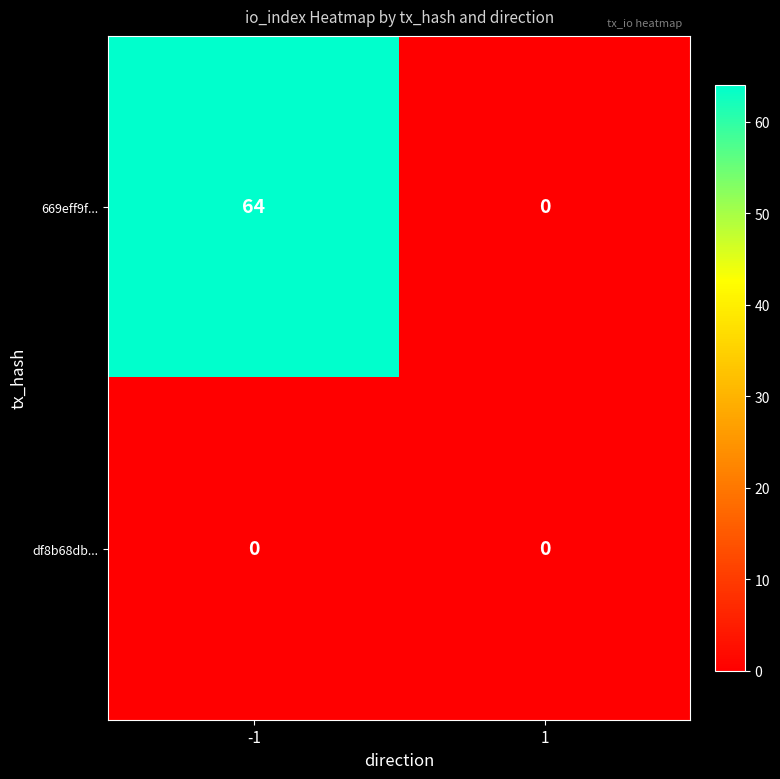

Reading right to left, transcribe all the data shown in this chart.

669eff9f...: 1=0	-1=64
df8b68db...: 1=0	-1=0